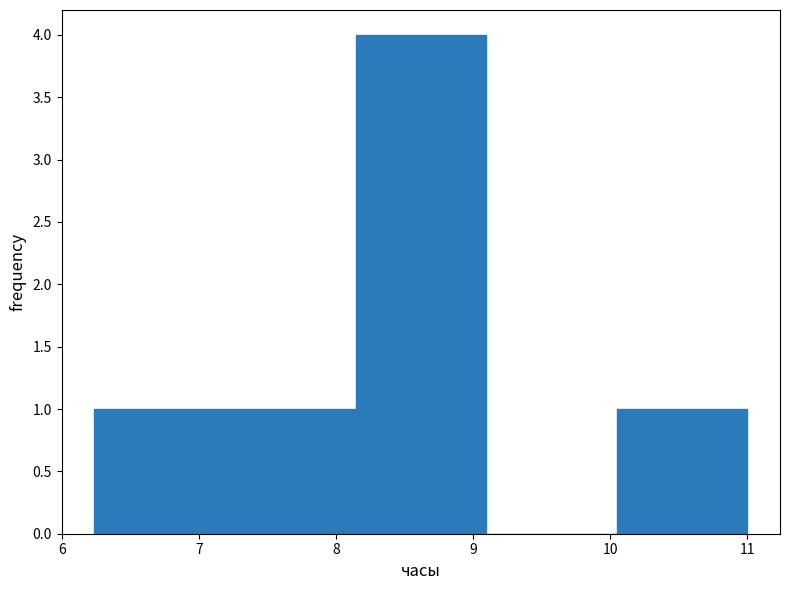

Reading left to right, list every bar in this chart as the range it spans on the x-axis followed by its height. Neither the bar edges nor the heights are printed on the chart, so give them approximately, as read against the axes.

6.2 to 7.2: 1
7.2 to 8.1: 1
8.1 to 9.1: 4
9.1 to 10.0: 0
10.0 to 11.0: 1